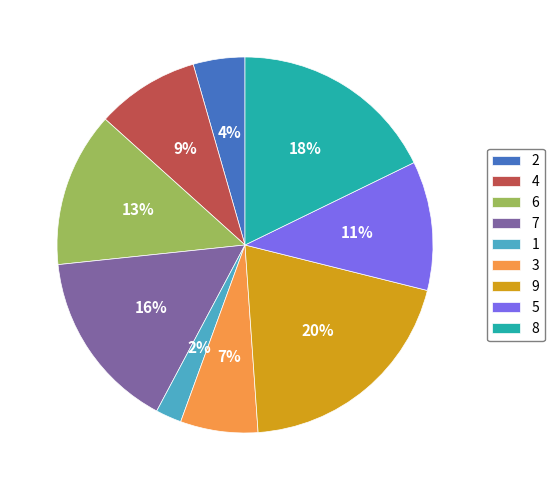

Is the sum of 1 and 9 greater than half?

No